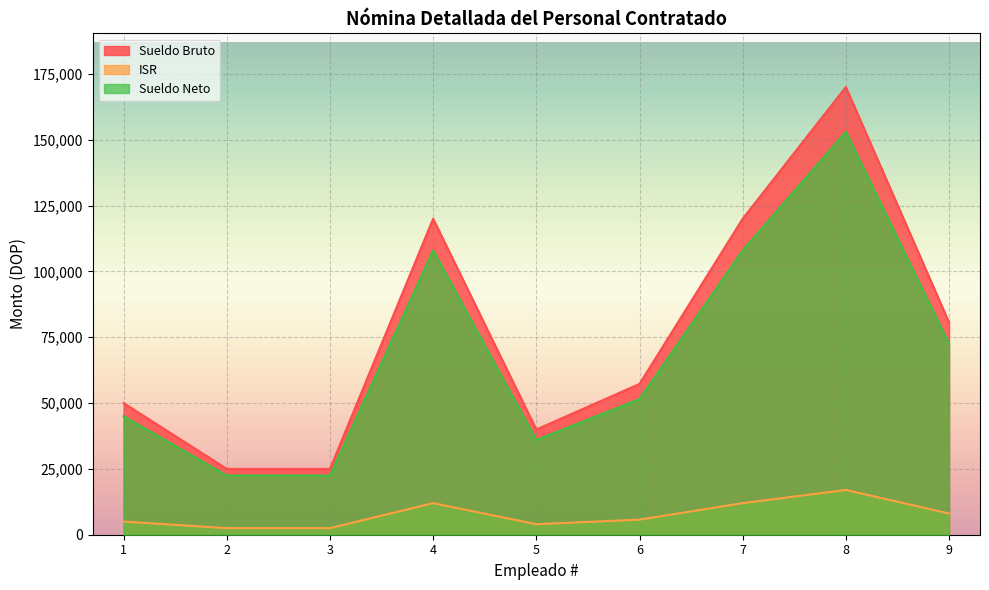

Between 1 and 5, which series saw the biggest shift?

Sueldo Bruto